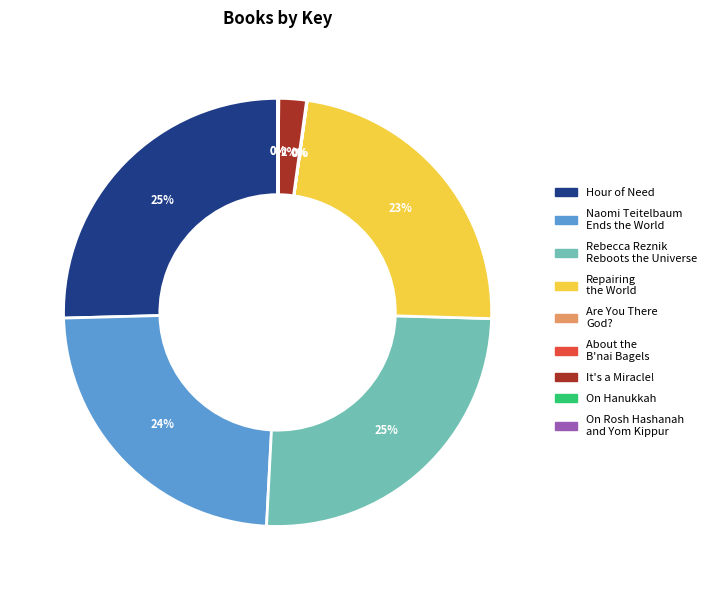

Is there any slice that represents more than half of the pie?

No